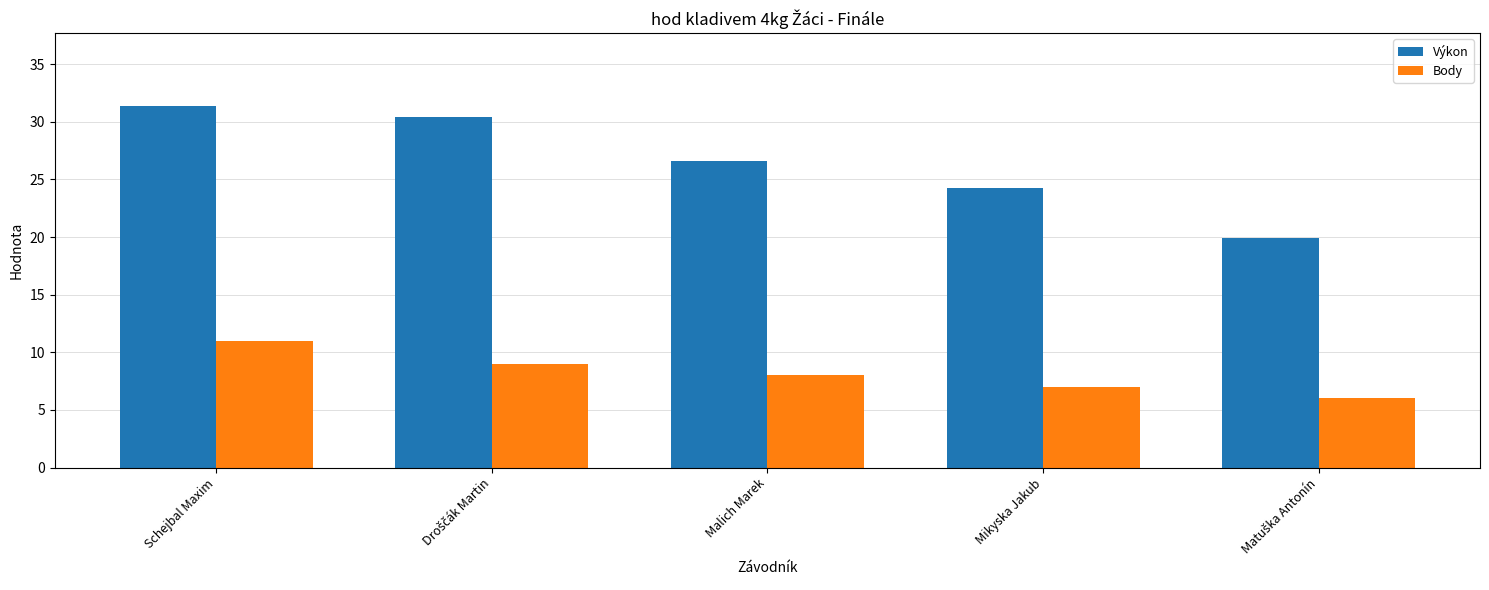

Which label corresponds to the largest value in the chart?

Schejbal Maxim